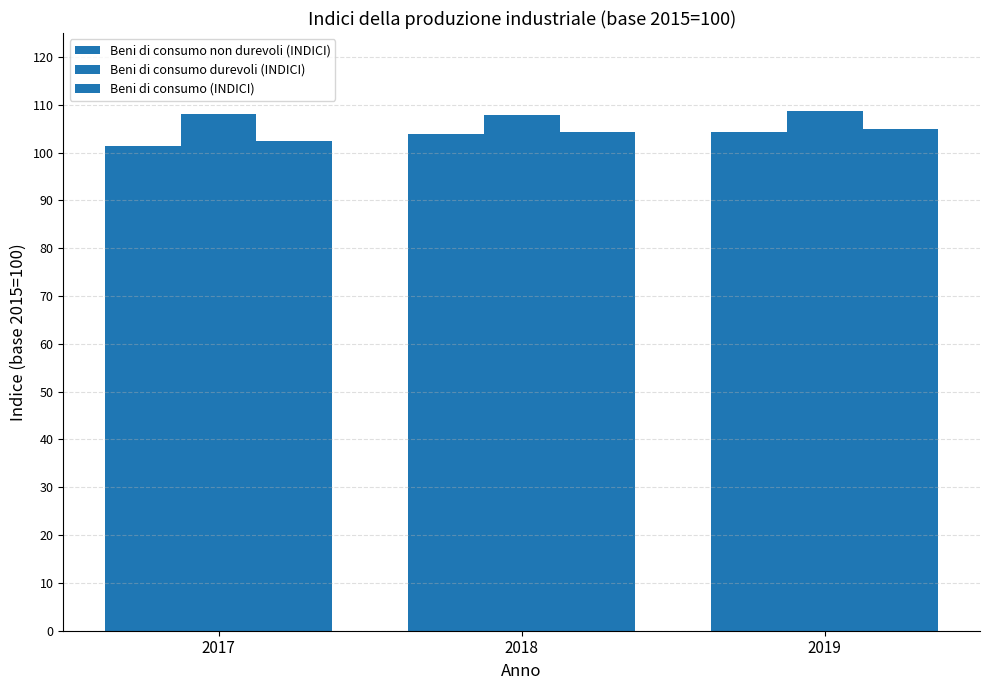

Does the chart contain stacked bars?

No